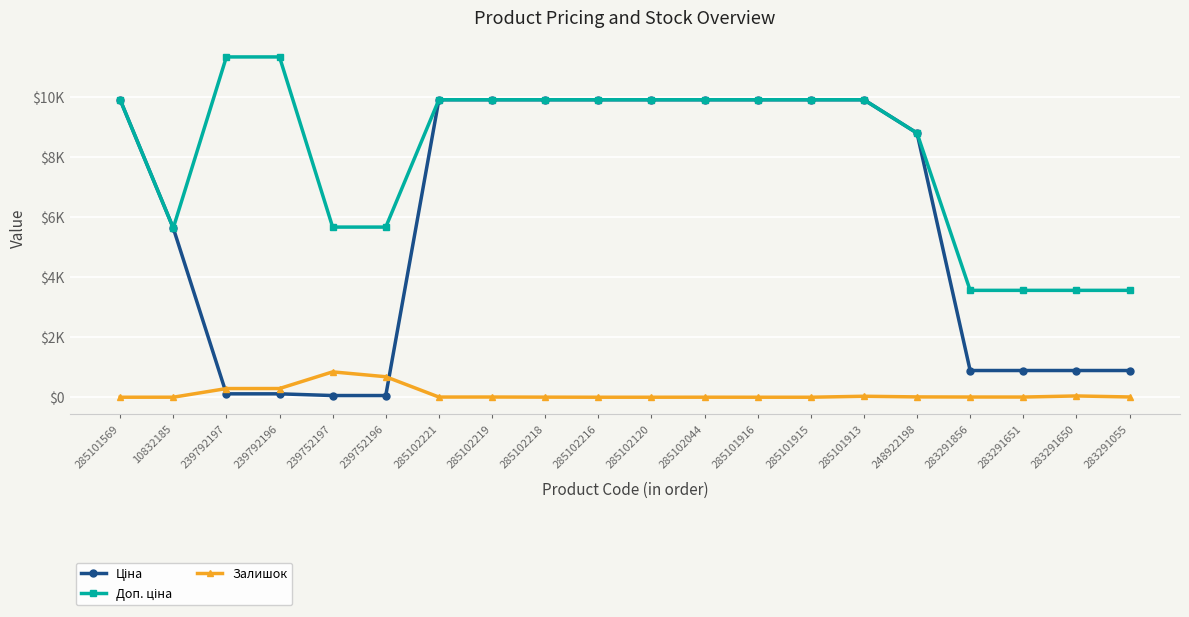

What is the approximate value of Залишок at 283291055?

9.0